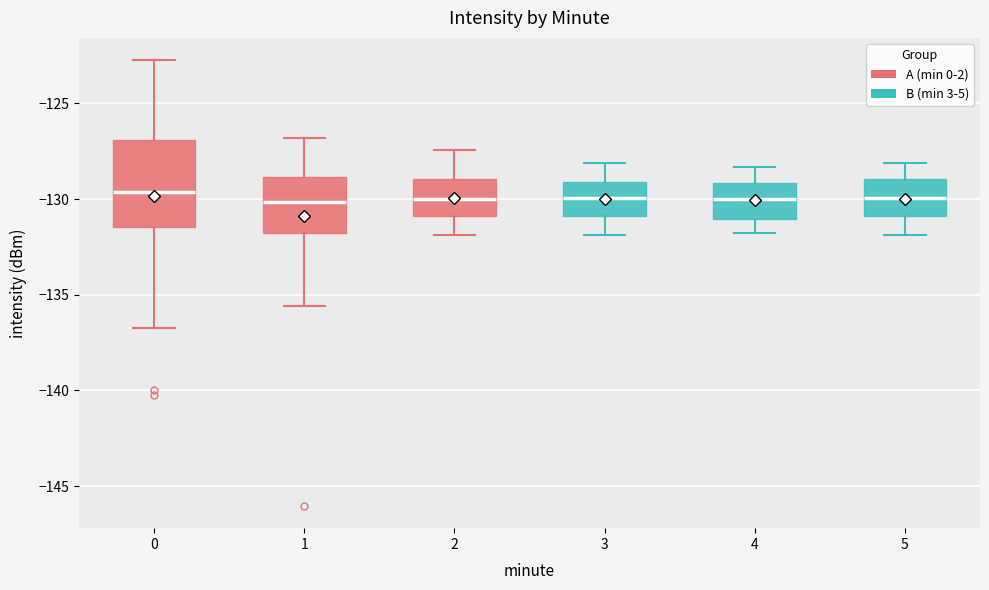

Reading left to right, read every box against the y-axis: the position of its median line, the range the box covers, and the ends of its whiskers. The values are not printed on the chart, so give them approximately, as read against the axis.

0: median -129.5, box -131.5 to -127.0, whiskers -137.0 to -122.5
1: median -130.0, box -132.0 to -129.0, whiskers -135.5 to -127.0
2: median -130.0, box -131.0 to -129.0, whiskers -132.0 to -127.5
3: median -130.0, box -131.0 to -129.0, whiskers -132.0 to -128.0
4: median -130.0, box -131.0 to -129.0, whiskers -132.0 to -128.5
5: median -130.0, box -131.0 to -129.0, whiskers -132.0 to -128.0